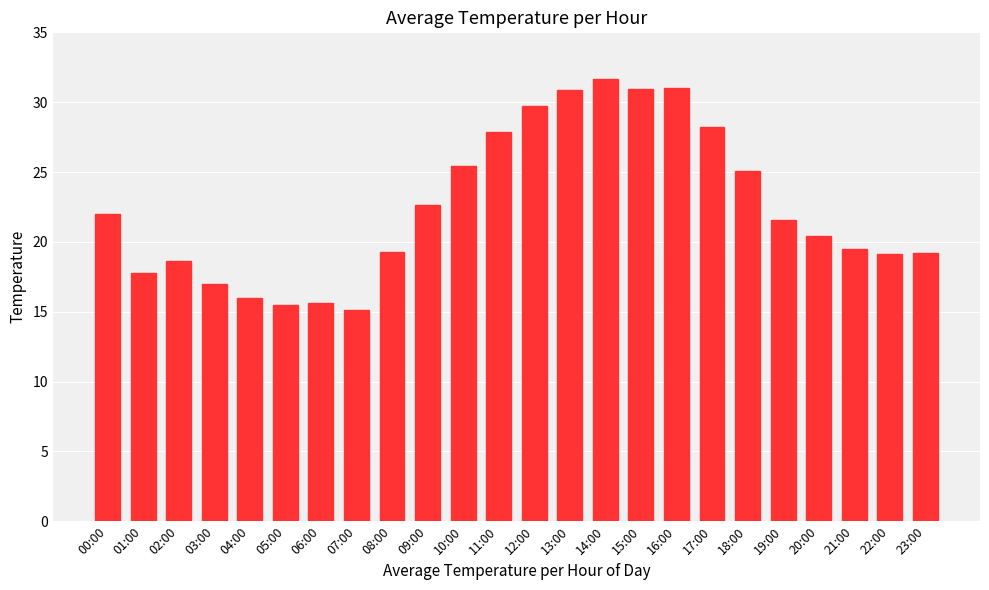

Which category has the lowest value across all series?

07:00